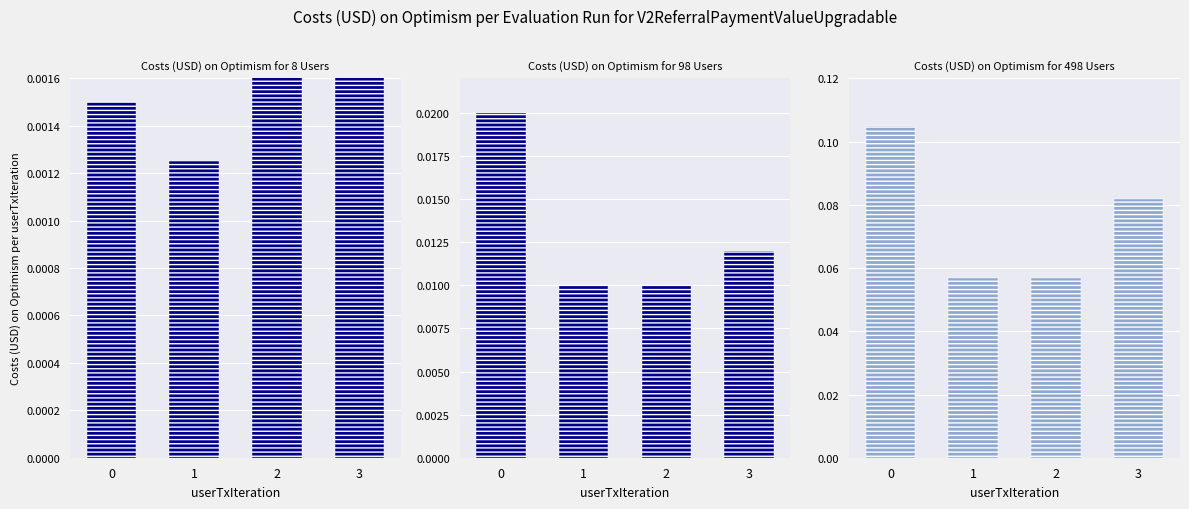

Count the Costs (USD) on Optimism for 498 Users values in the range 0 to 1.

4